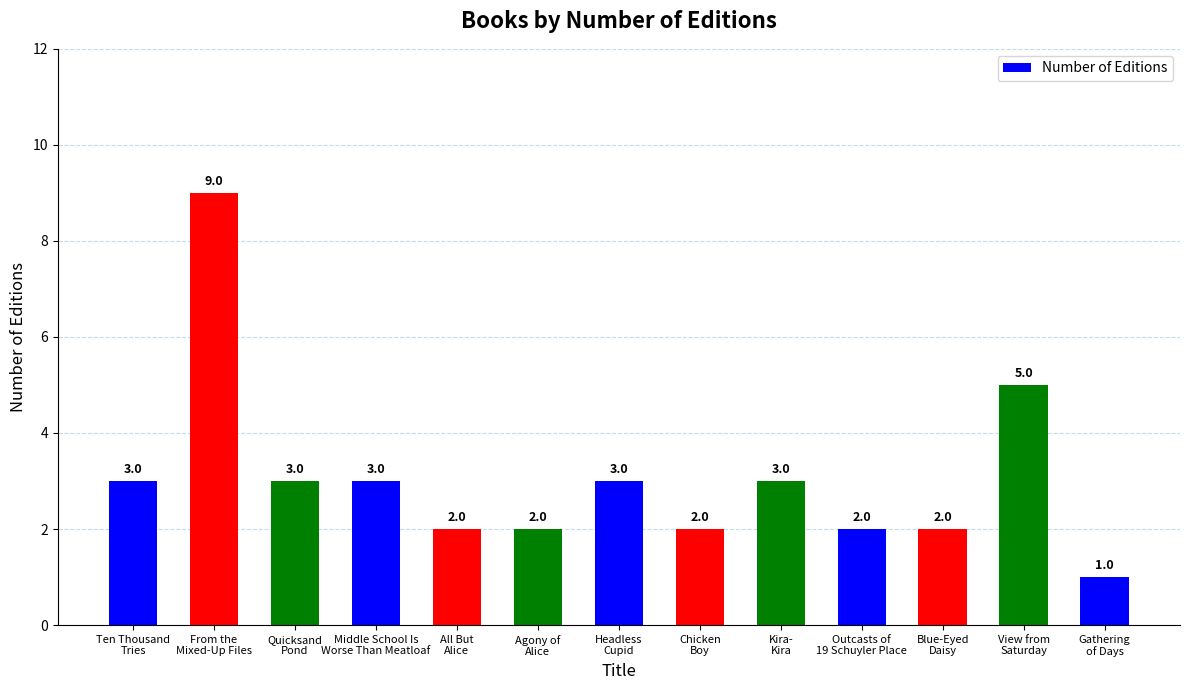

Where is the data nearest to the value 5?

View from
Saturday